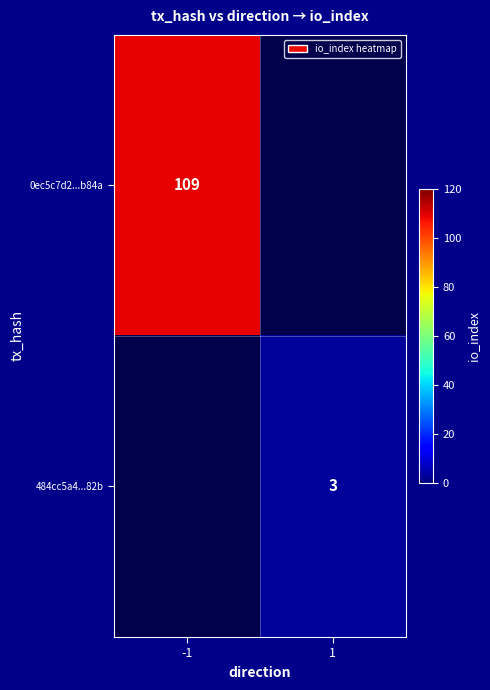

The value of 0ec5c7d2...b84a at -1 is 109. True or false?

True